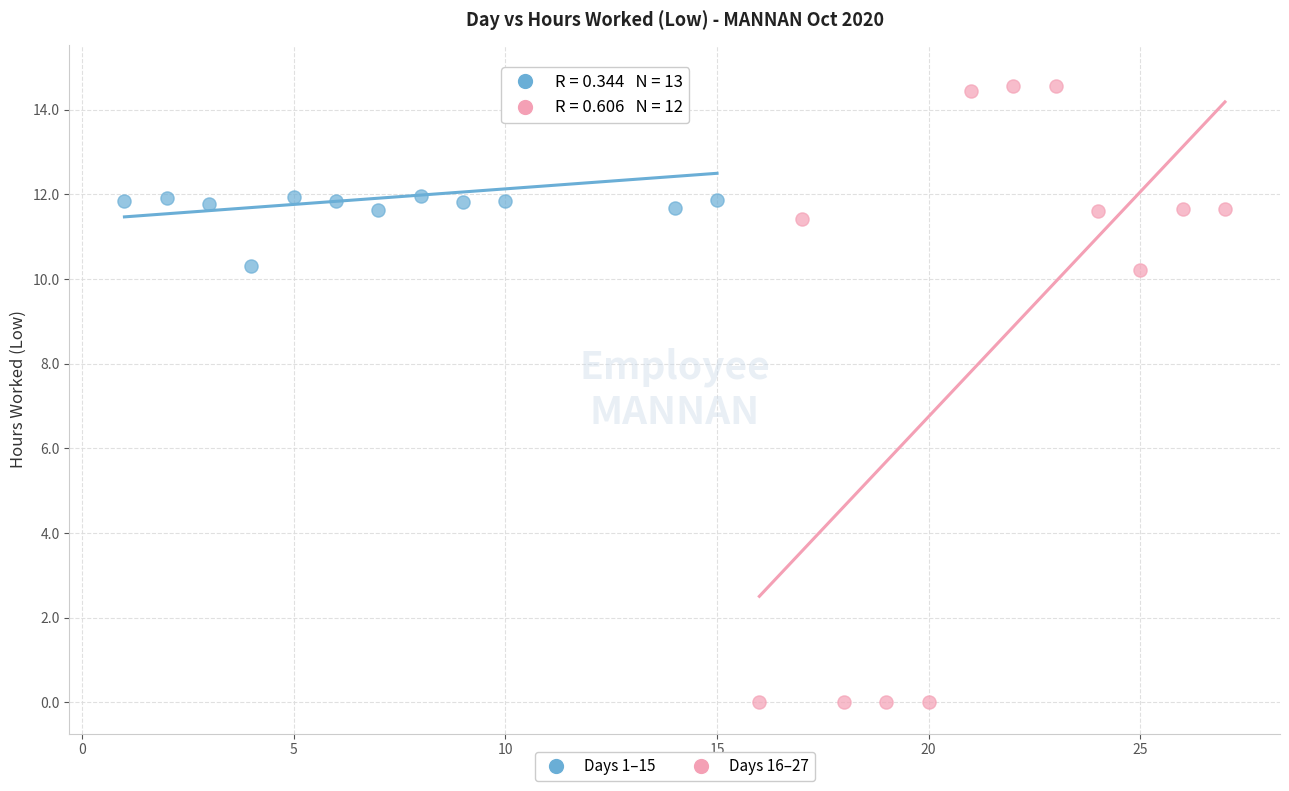

Which series reaches the maximum Y coordinate?

Days 1–15